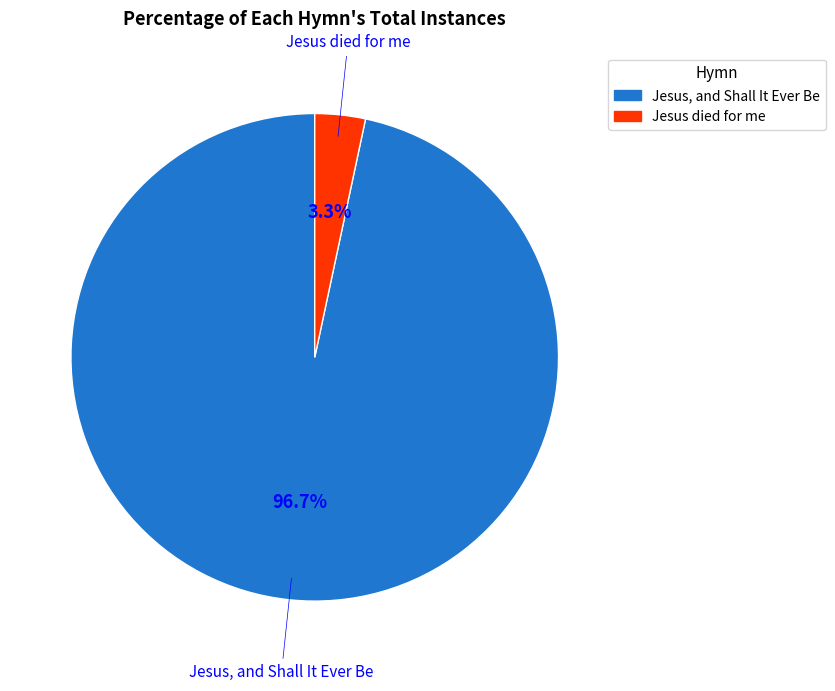

Is there any slice that represents more than half of the pie?

Yes